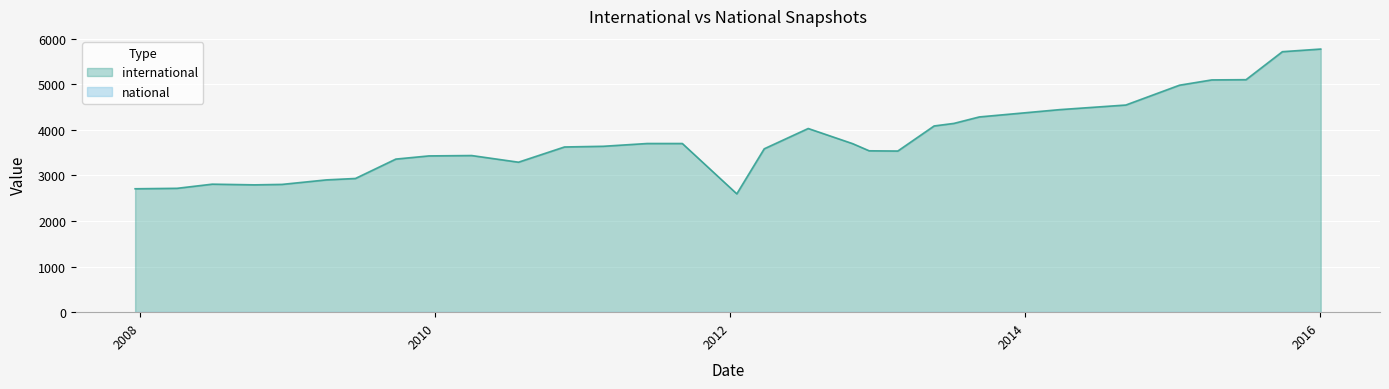

The international series shows 2006 at 2015-07-03. True or false?

False